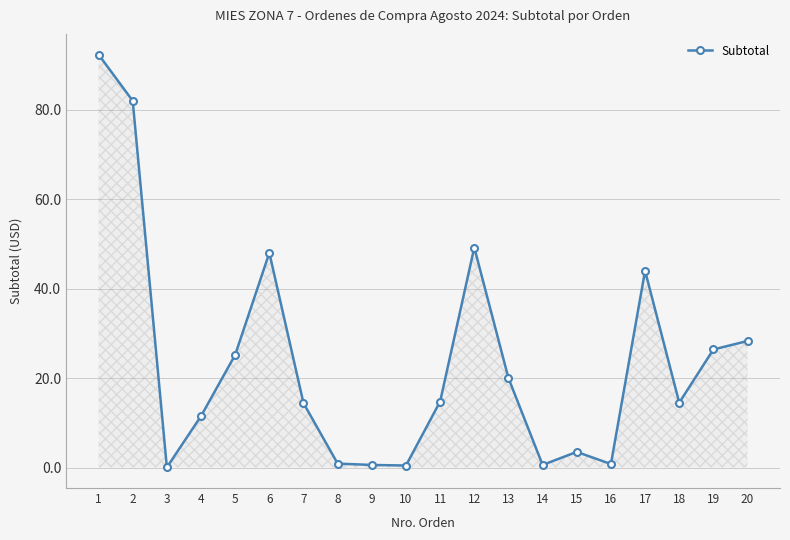

At which category does the data reach its first local valley?

3